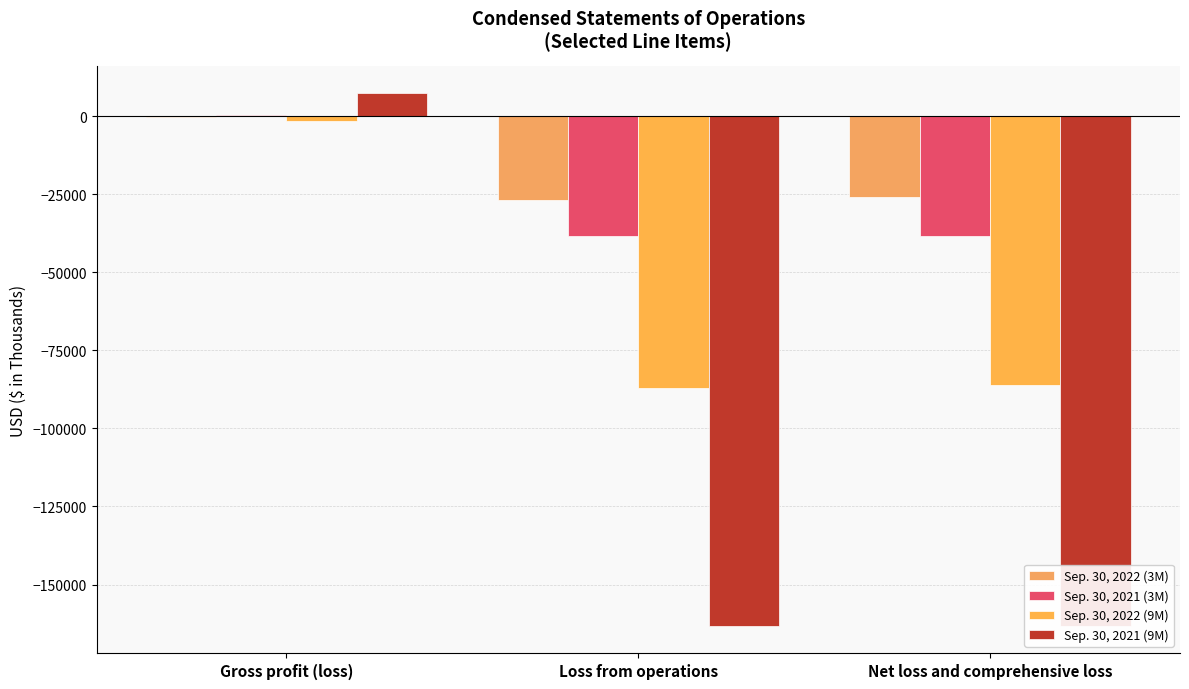

How many data points in Sep. 30, 2022 (9M) are above -86083?

1